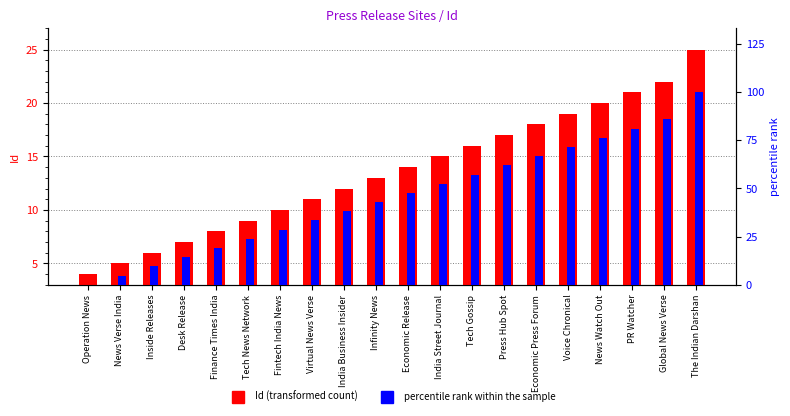

Is the value of percentile rank within the sample at Infinity News greater than the value of Id (transformed count) at Global News Verse?

Yes